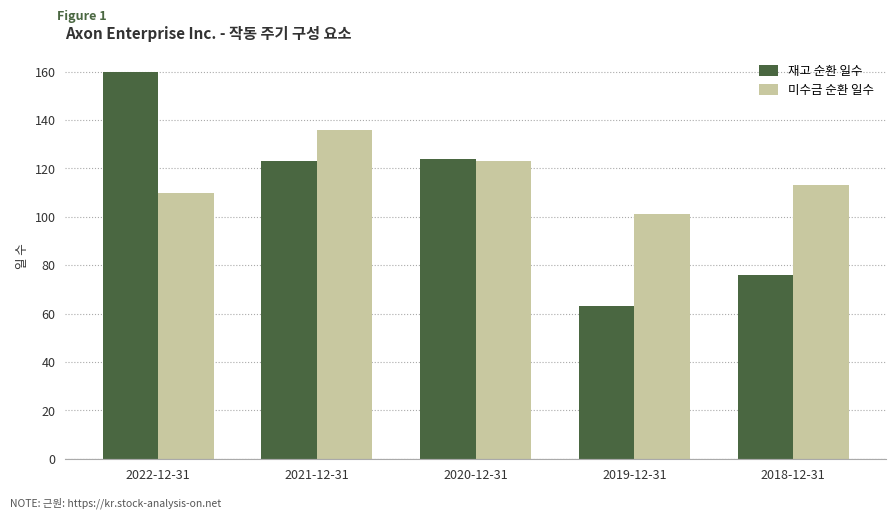

Is the value of 재고 순환 일수 at 2019-12-31 greater than the value of 미수금 순환 일수 at 2022-12-31?

No